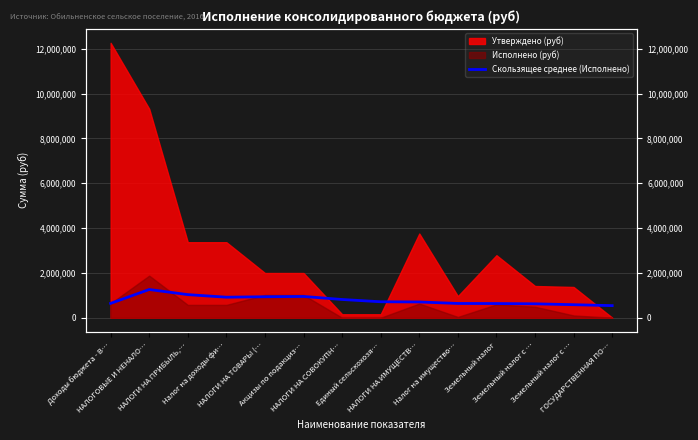

Is it true that the value at Налог на имущество… is 638901.0?

True